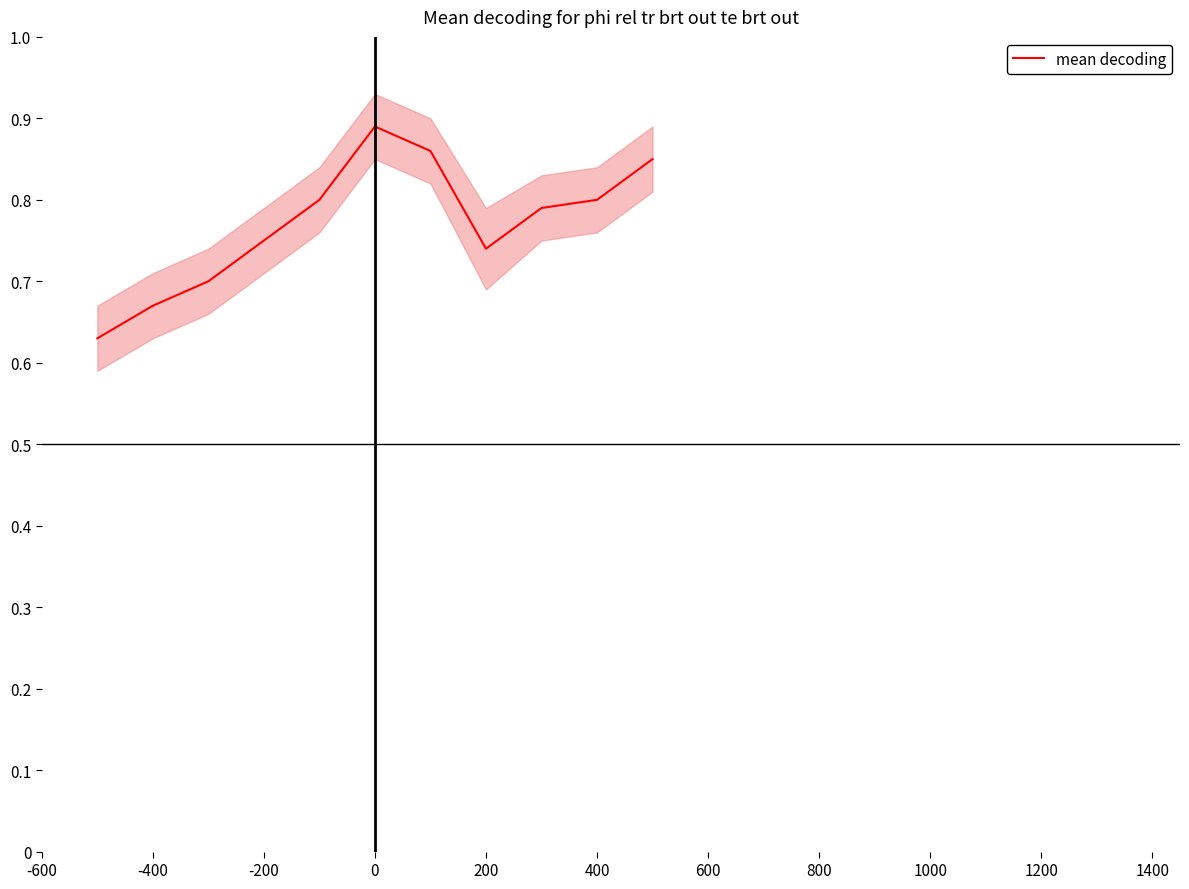

Reading left to right, transcribe all the data shown in this chart.

0.6	0.7	0.7	0.8	0.8	0.9	0.9	0.7	0.8	0.8	0.8